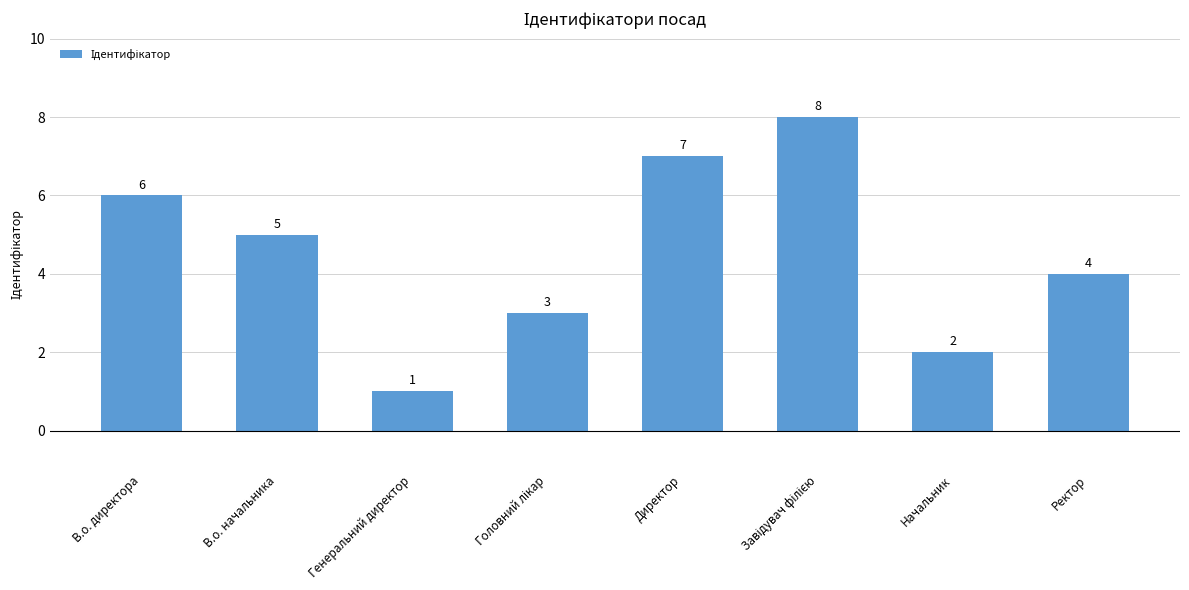

Where is the data nearest to the value 4?

Ректор